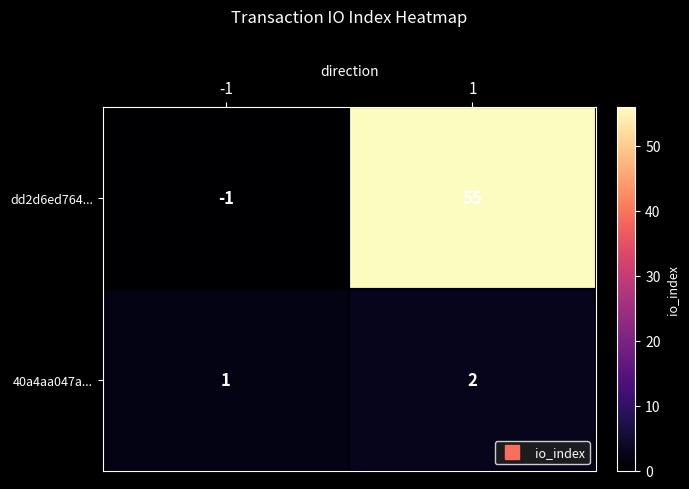

What is the sum of the 40a4aa047a... values at -1 and 1?

3